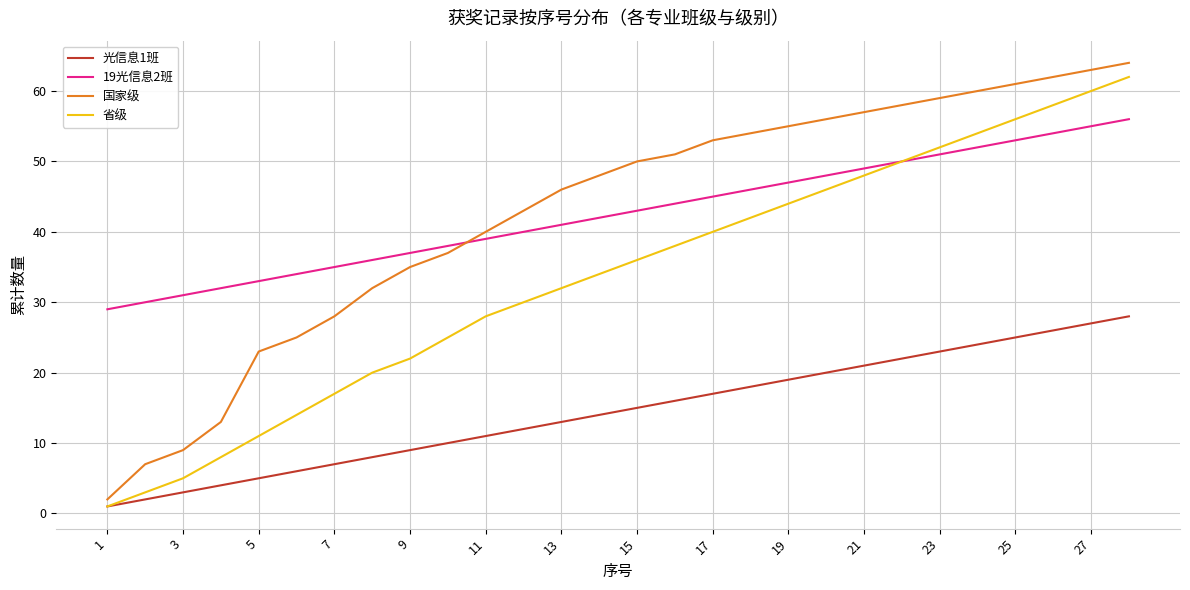

Which series has the largest range (max minus min)?

国家级